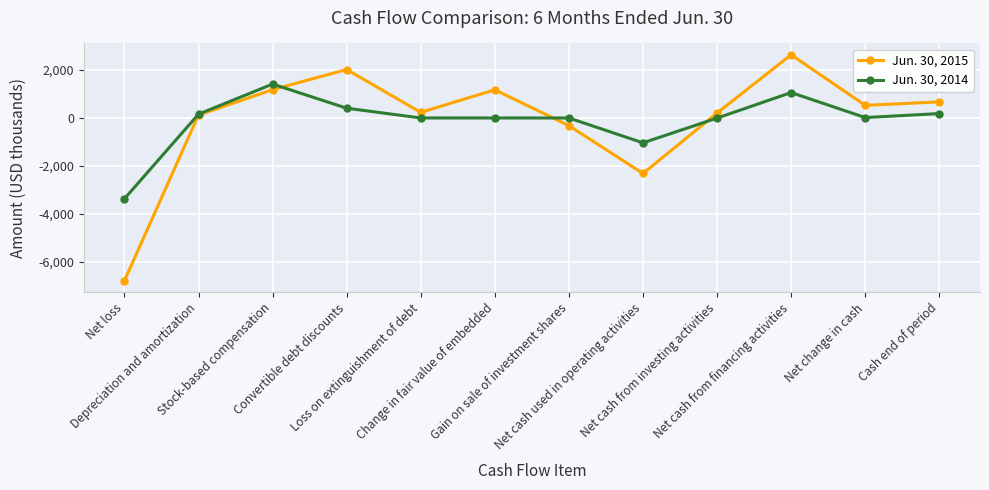

What is the difference between the Jun. 30, 2014 values at Change in fair value of embedded and Net cash from financing activities?

1061